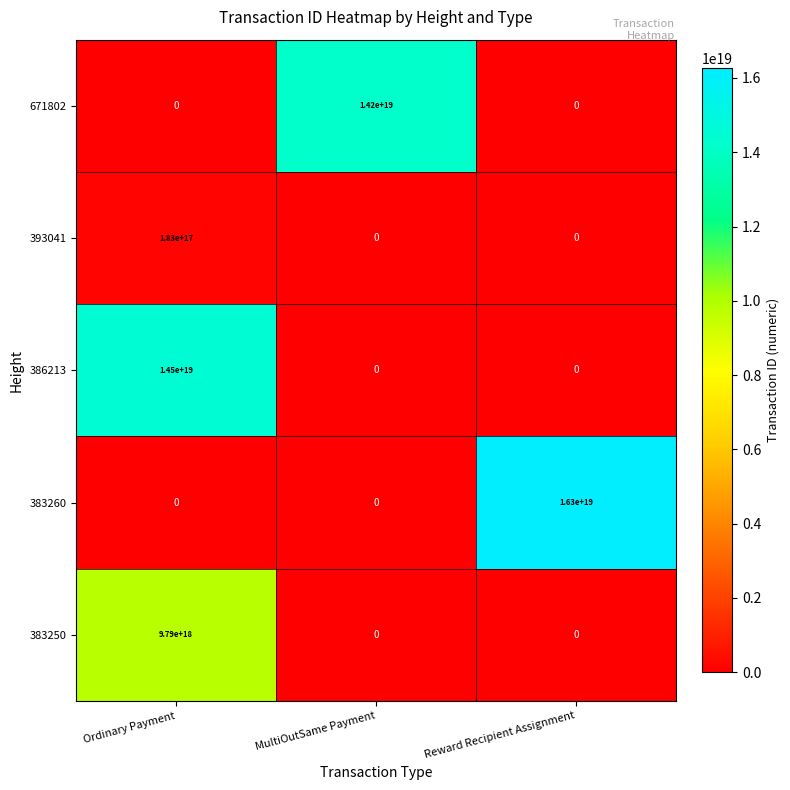

List the series in order of their peak value, highest first.

383260, 386213, 671802, 383250, 393041